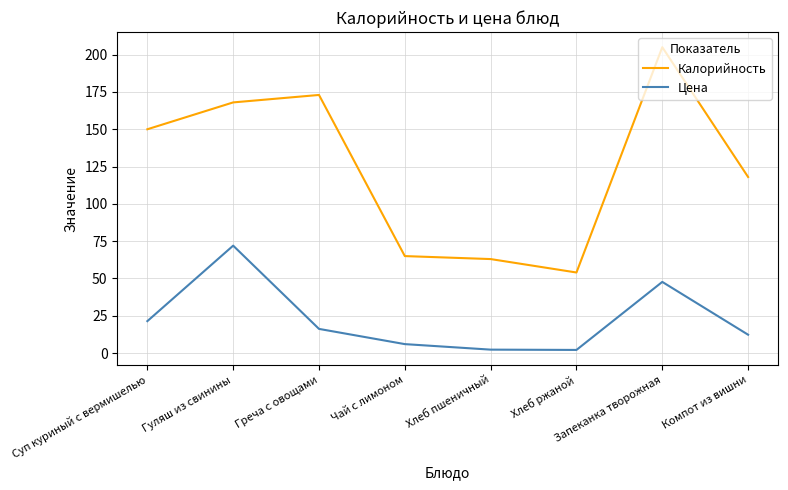

True or false: Цена and Калорийность intersect in this chart.

False